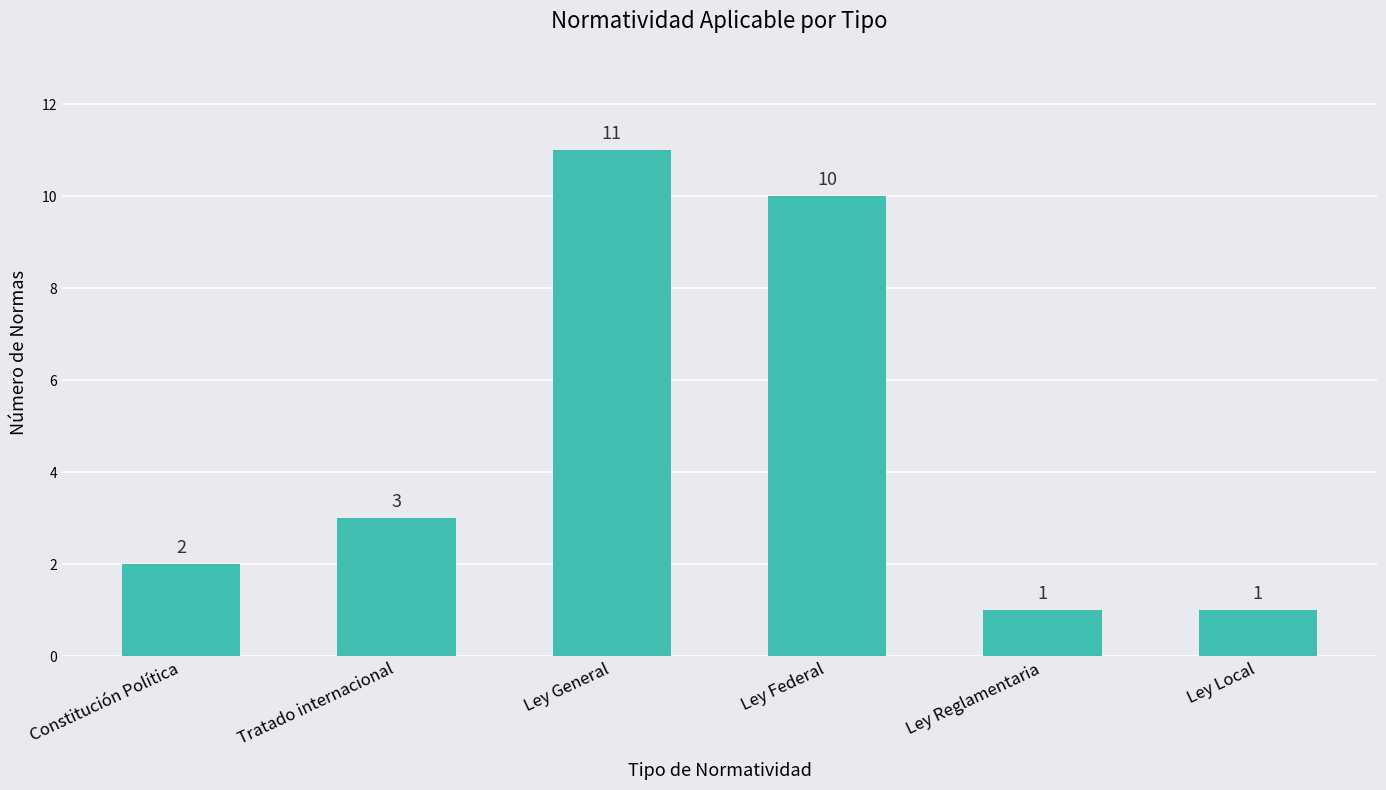

Reading right to left, what are all the values shown in this chart?

Ley Local=1	Ley Reglamentaria=1	Ley Federal=10	Ley General=11	Tratado internacional=3	Constitución Política=2